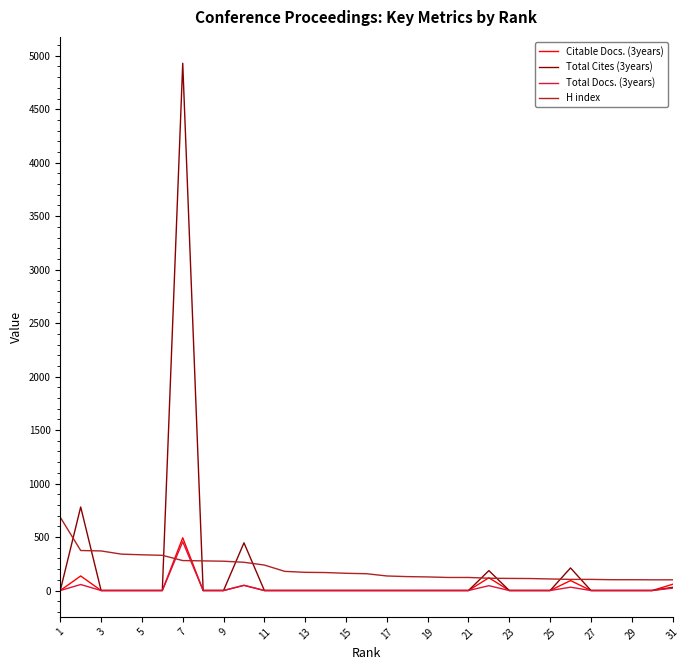

Which series has the widest spread of values?

Total Cites (3years)